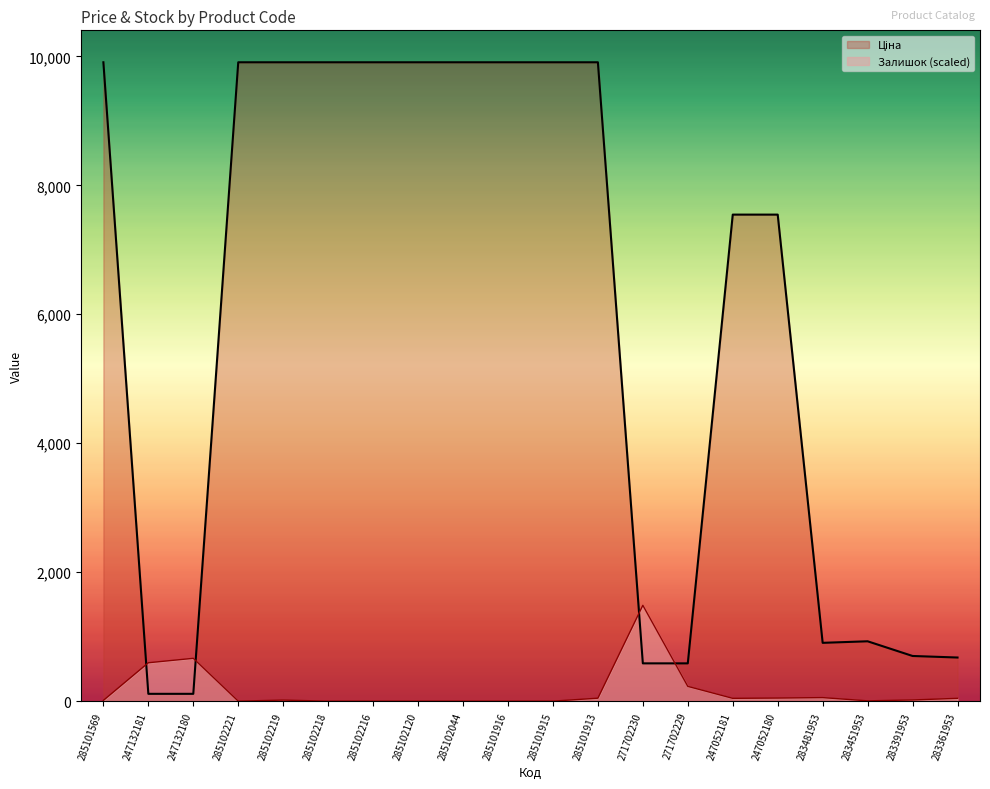

Which series has the widest spread of values?

Ціна